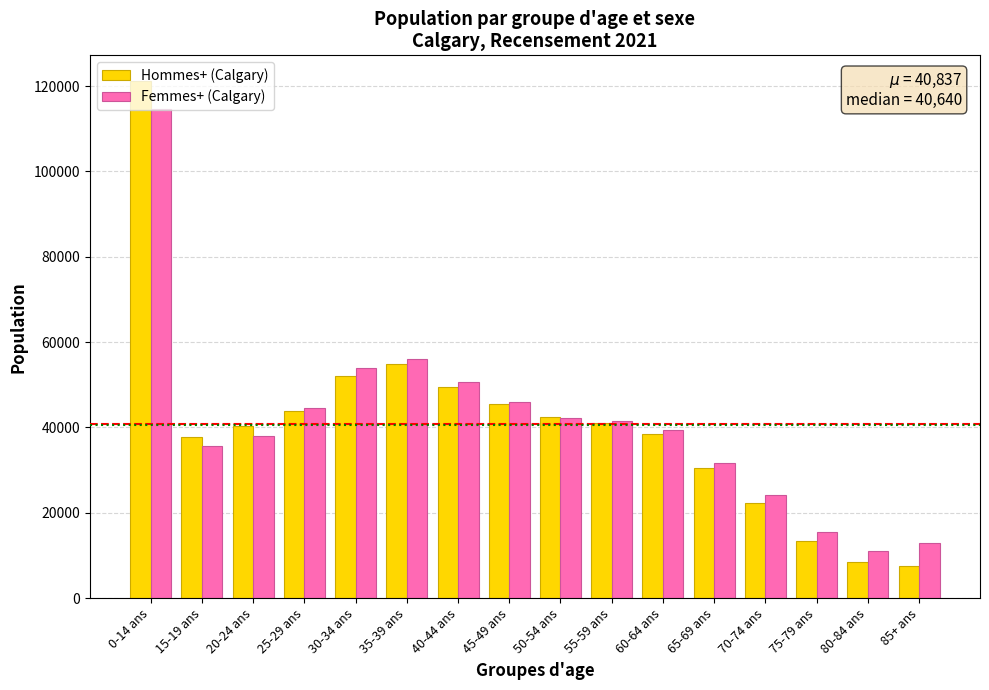

Is the value of Femmes+ (Calgary) at 70-74 ans greater than the value of Hommes+ (Calgary) at 40-44 ans?

No